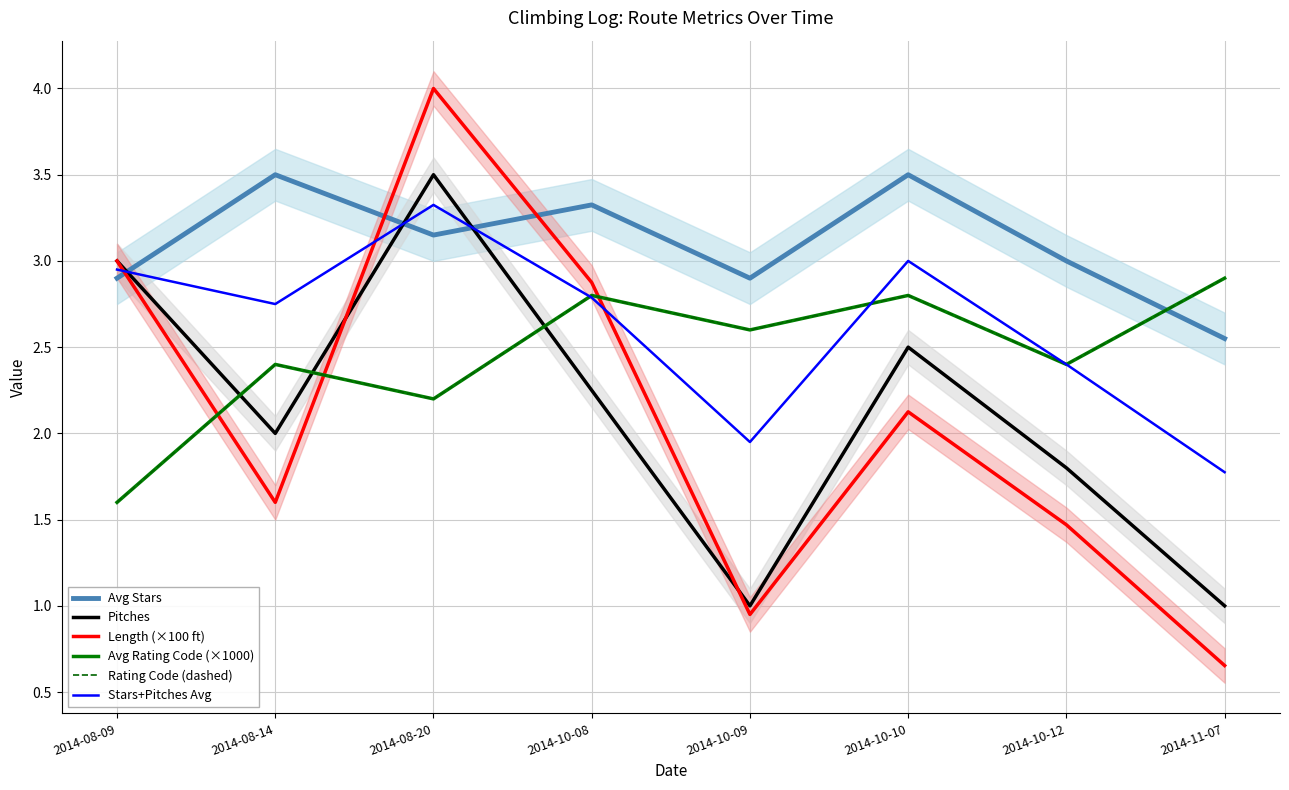

What position from the right is 2014-10-08?

5